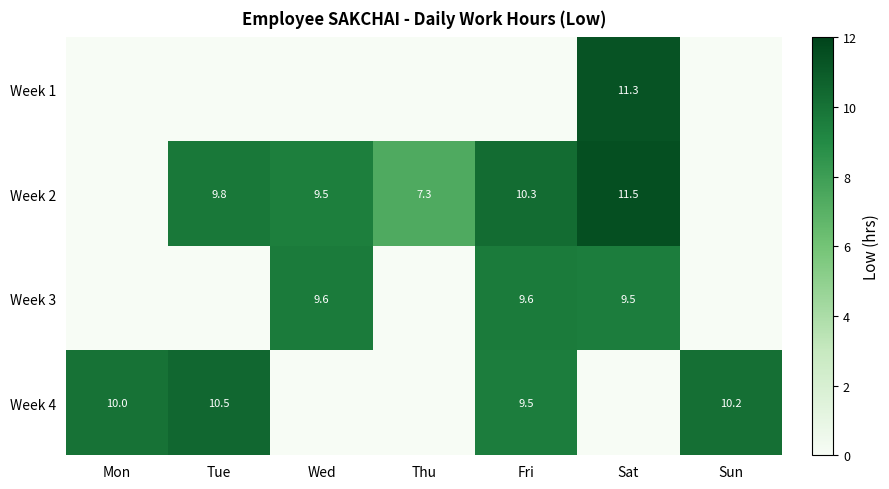

Is it true that Week 2 equals 11.5 at Sat?

True